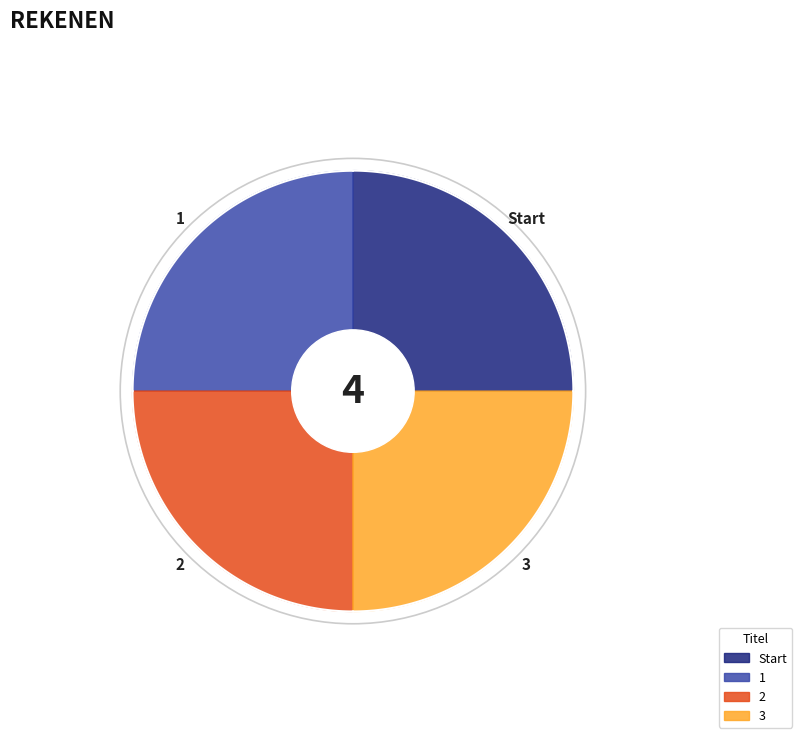

How many slices are in this pie chart?

4